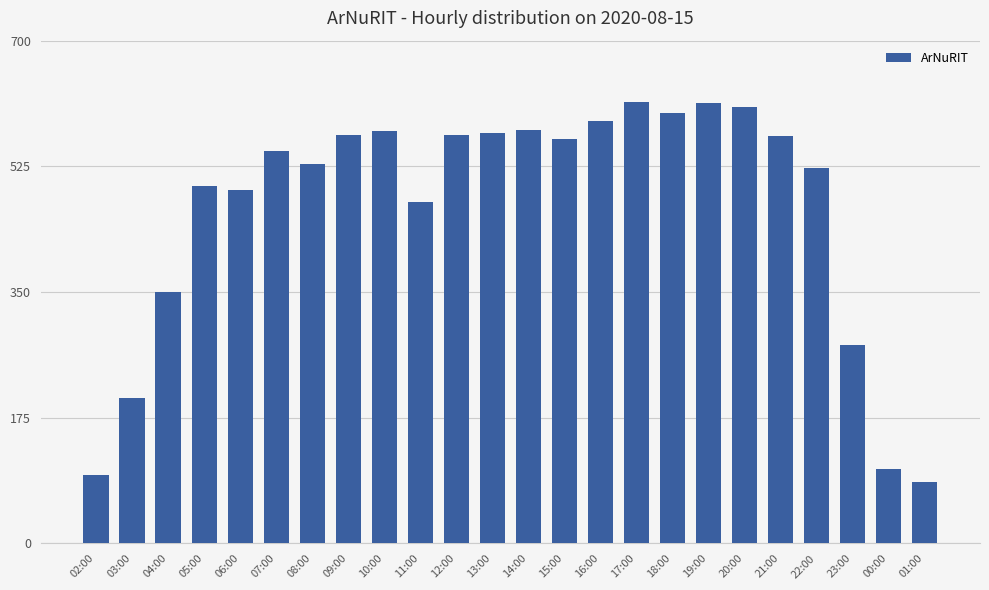

How many bars are there in total?

24